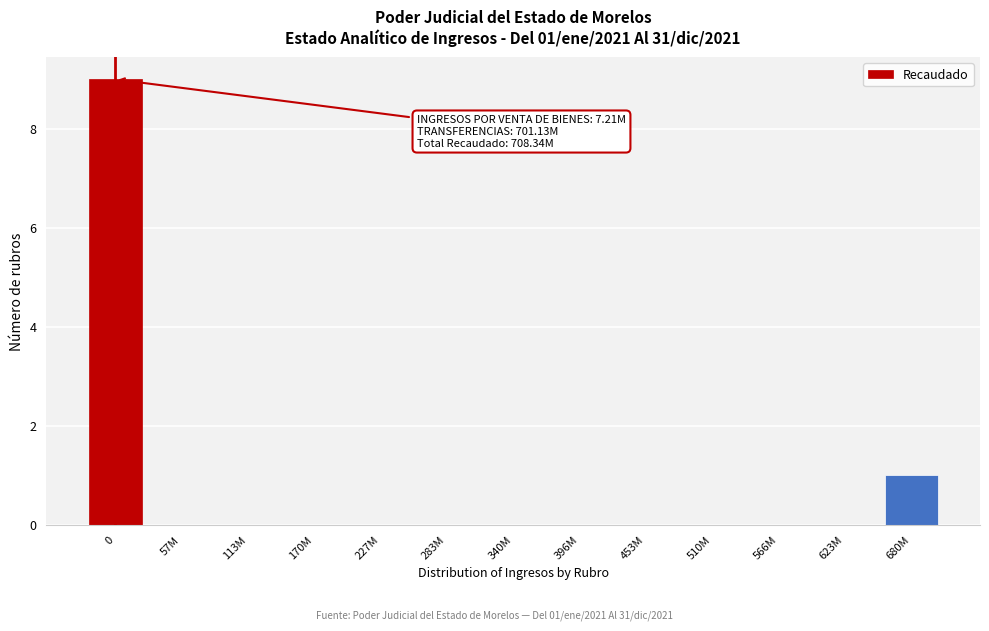

Reading left to right, extract all data points from this chart.

0=9	57M=0	113M=0	170M=0	227M=0	283M=0	340M=0	396M=0	453M=0	510M=0	566M=0	623M=0	680M=1